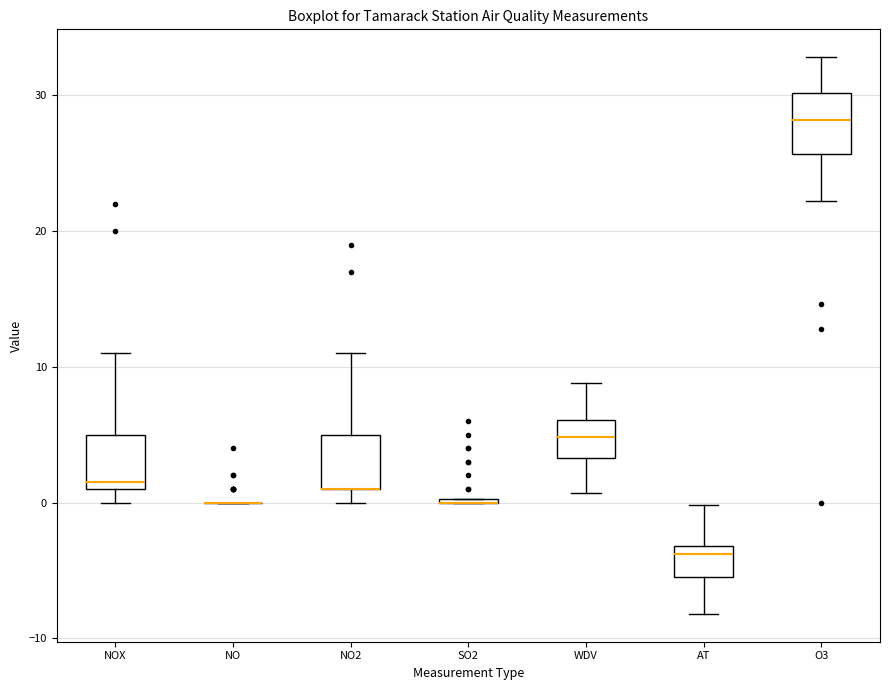

Where is the upper edge of the box for NOX on the y-axis? The values are not printed on the chart, so give them approximately, as read against the axis.

5